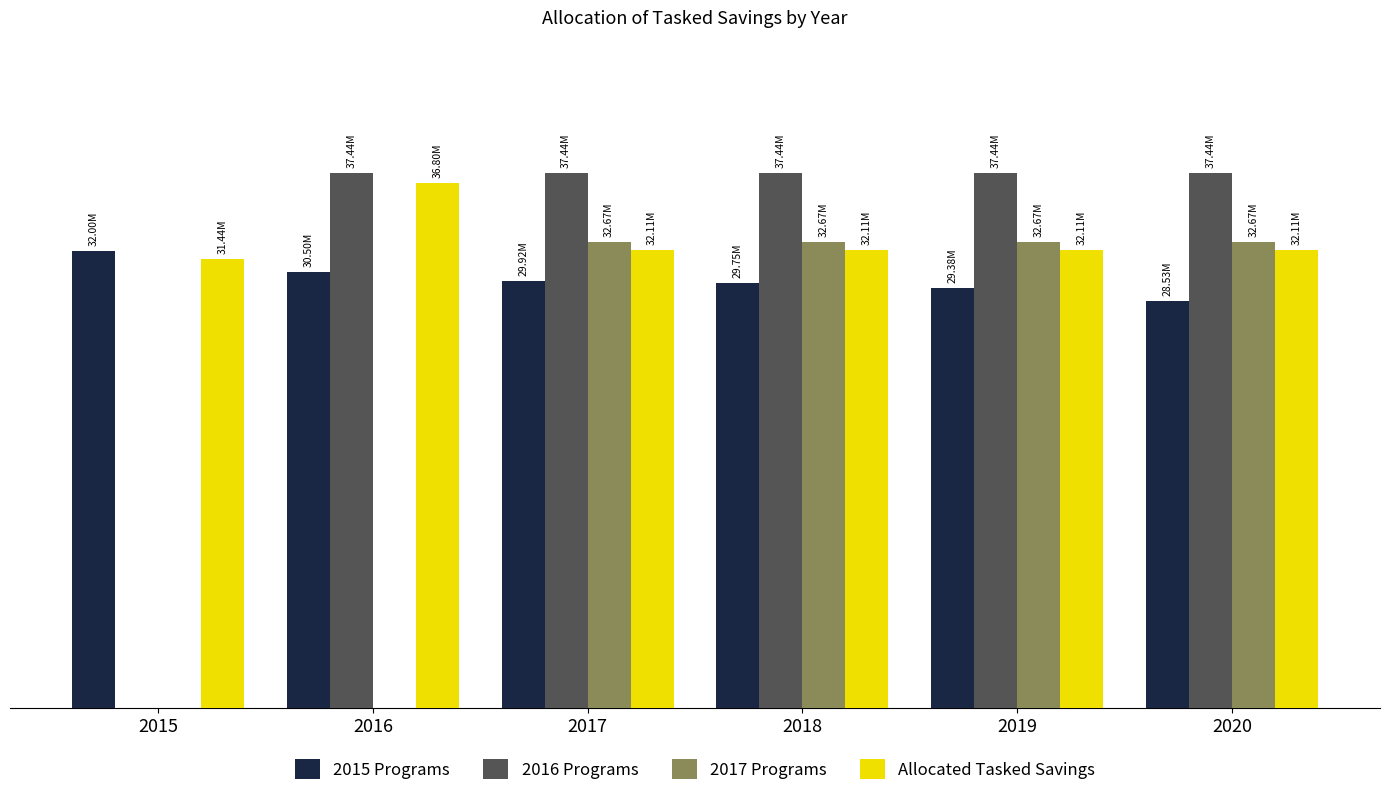

Are the bars horizontal?

No